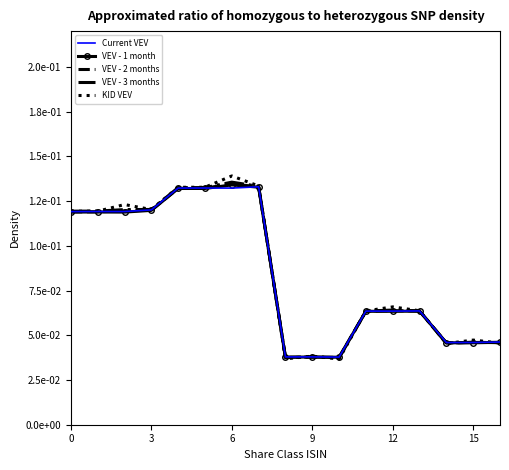

What are all the series names shown in the legend?

Current VEV, VEV - 1 month, VEV - 2 months, VEV - 3 months, KID VEV